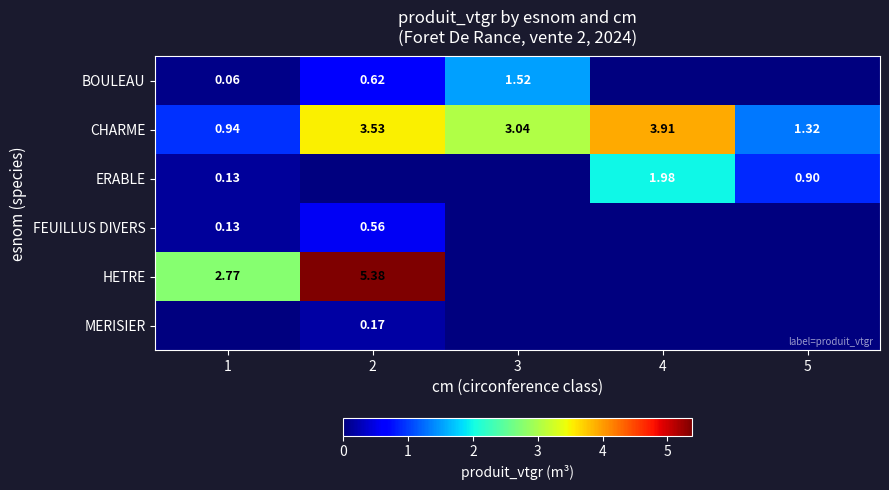

Is the value of HETRE at 2 greater than the value of FEUILLUS DIVERS at 1?

Yes